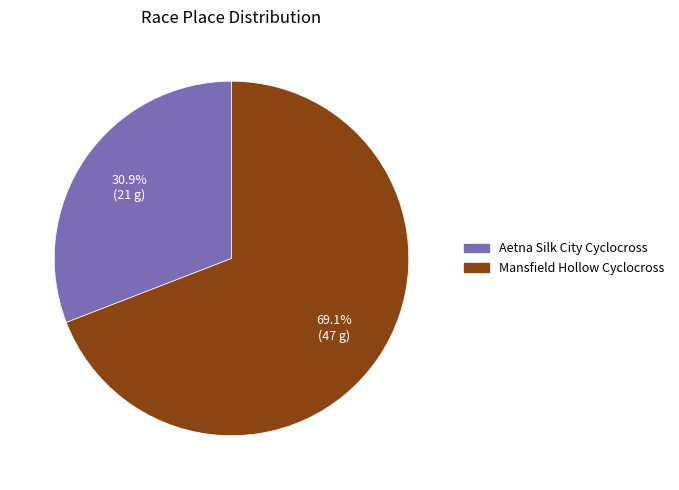

Count the number of slices in the pie.

2